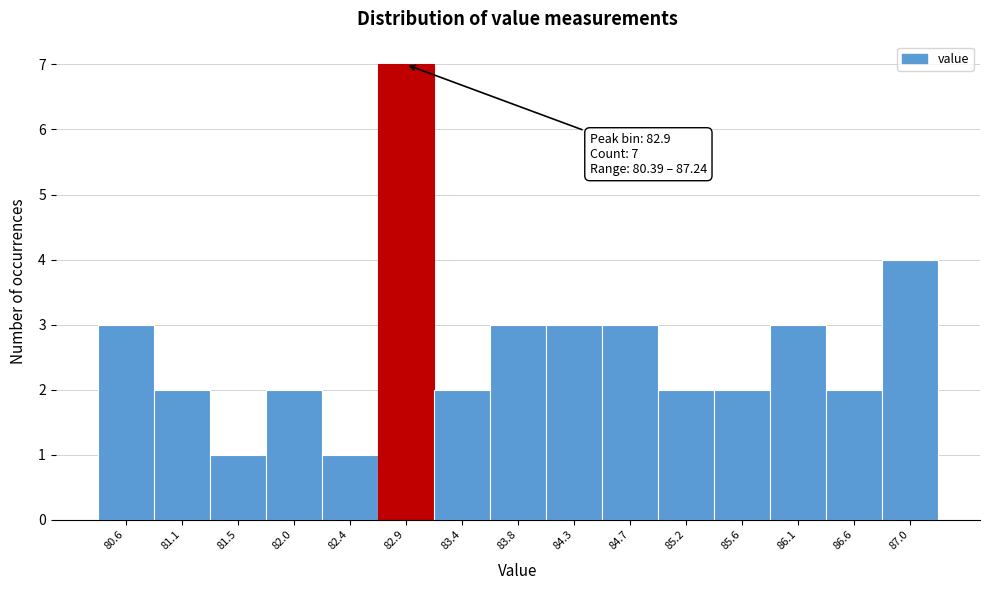

Over which range of the x-axis is the bar tallest?

82.65 to 83.15